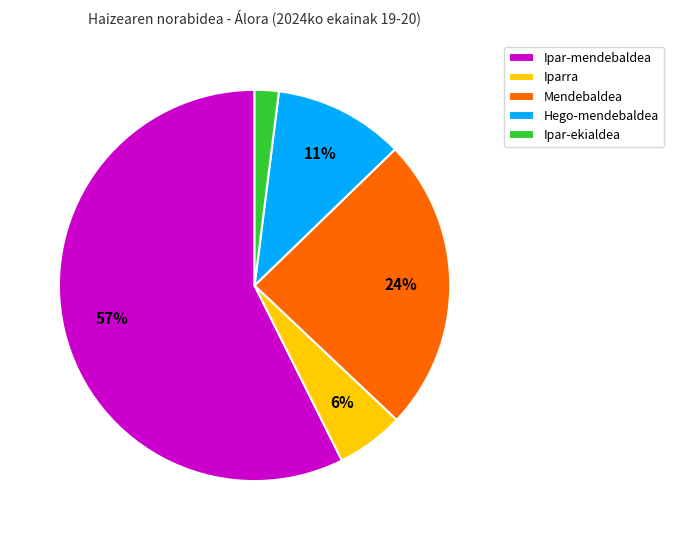

What is the largest slice in the pie chart?

Ipar-mendebaldea